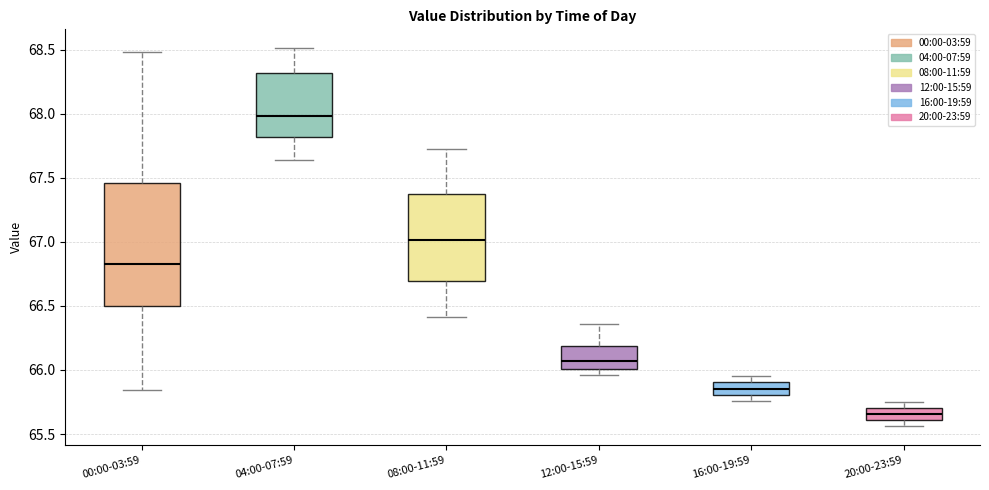

Which box's median line is the highest?

04:00-07:59